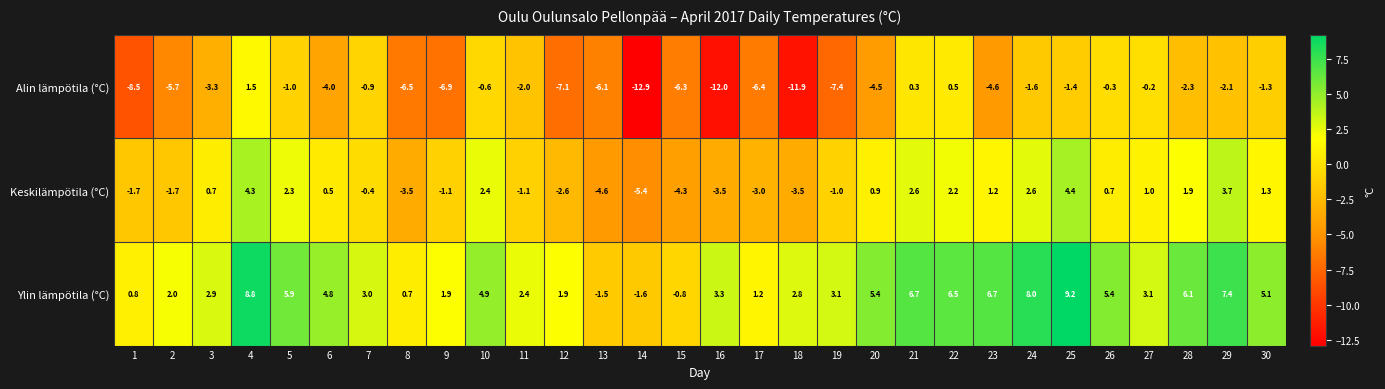

At which category is the sum across all series the highest?

4